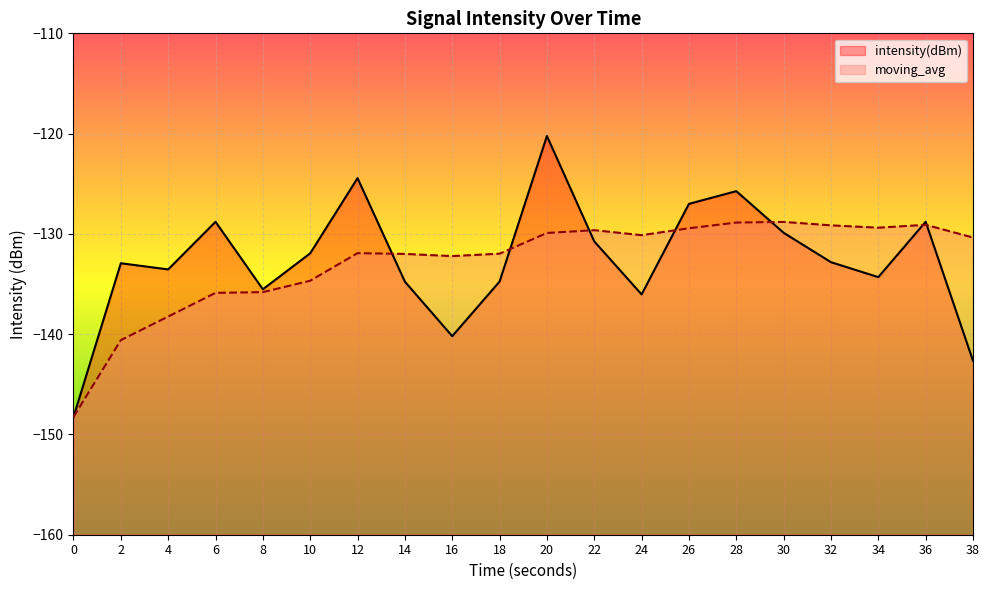

What is the average value of the moving_avg series?

-132.8